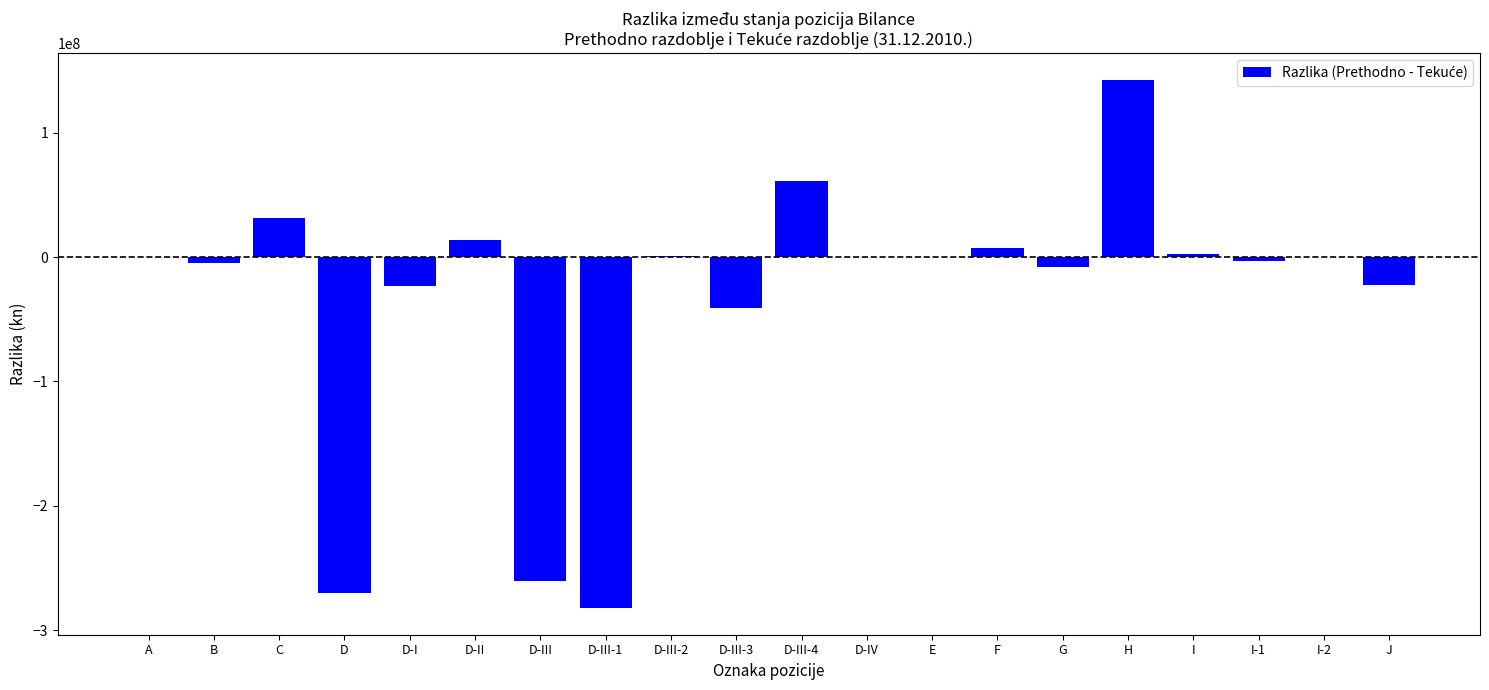

At which category does the chart reach its peak across all series?

H